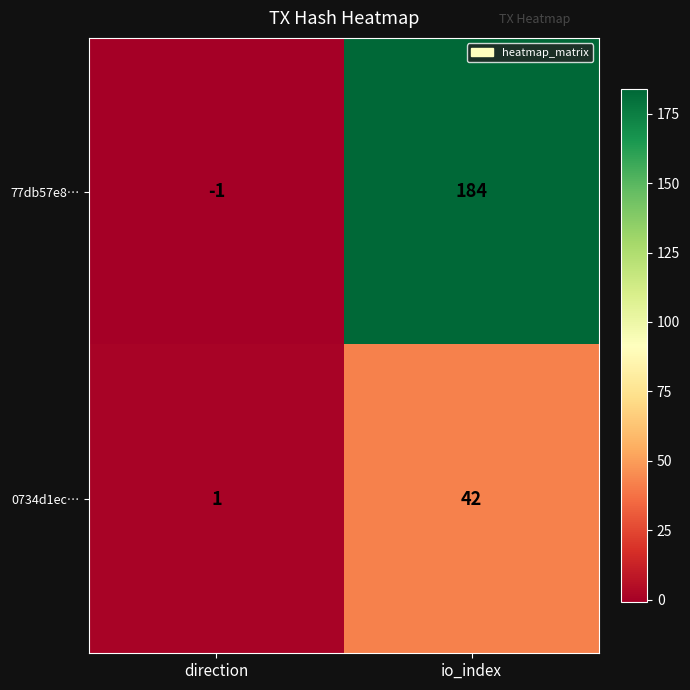

Which label corresponds to the smallest value in the chart?

direction